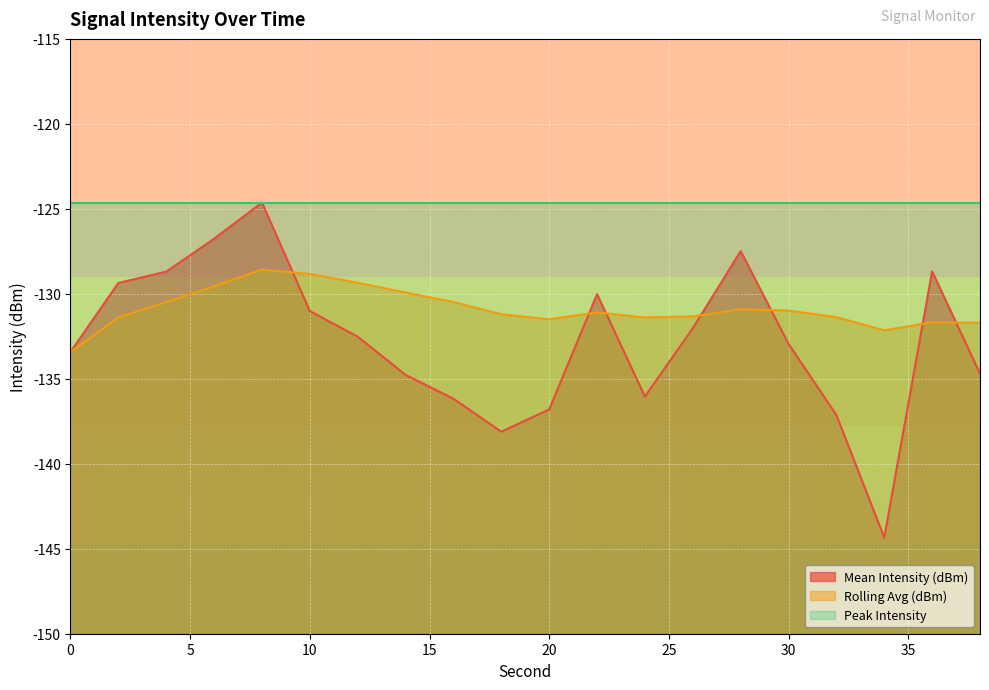

Which series has the largest total across all categories?

Peak Intensity